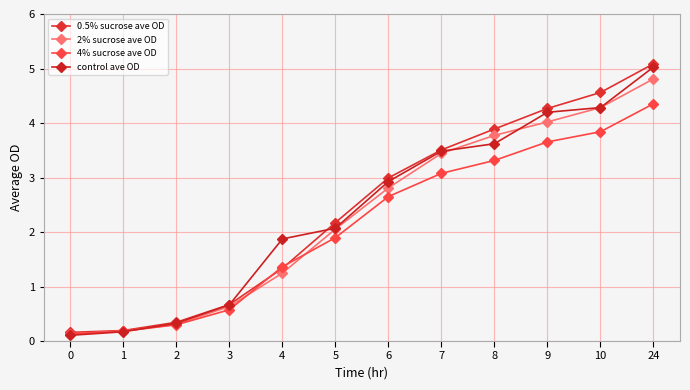

What is the sum of all 2% sucrose ave OD values?

27.7